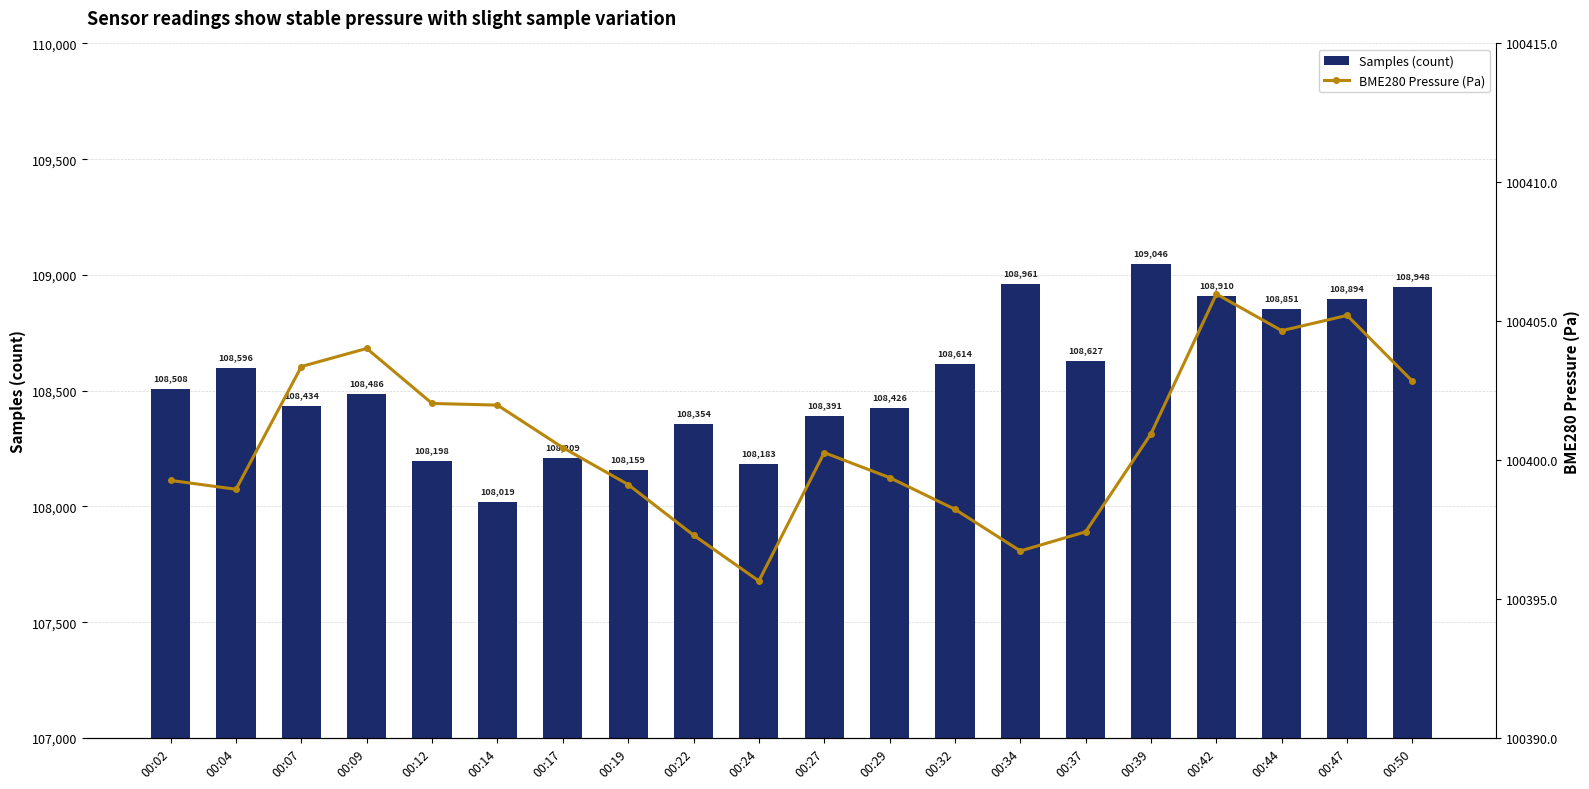

The BME280 Pressure (Pa) series shows 140831.2 at 00:42. True or false?

False